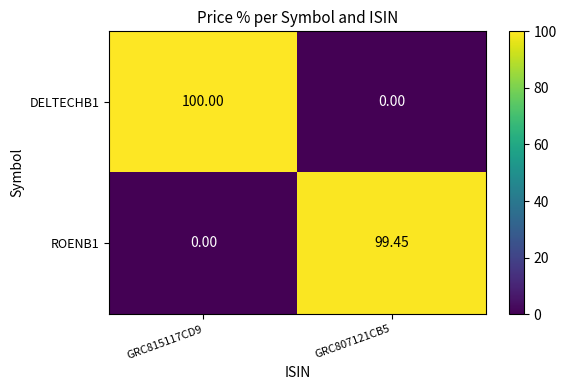

Is the value of DELTECHB1 at GRC815117CD9 greater than the value of ROENB1 at GRC815117CD9?

Yes